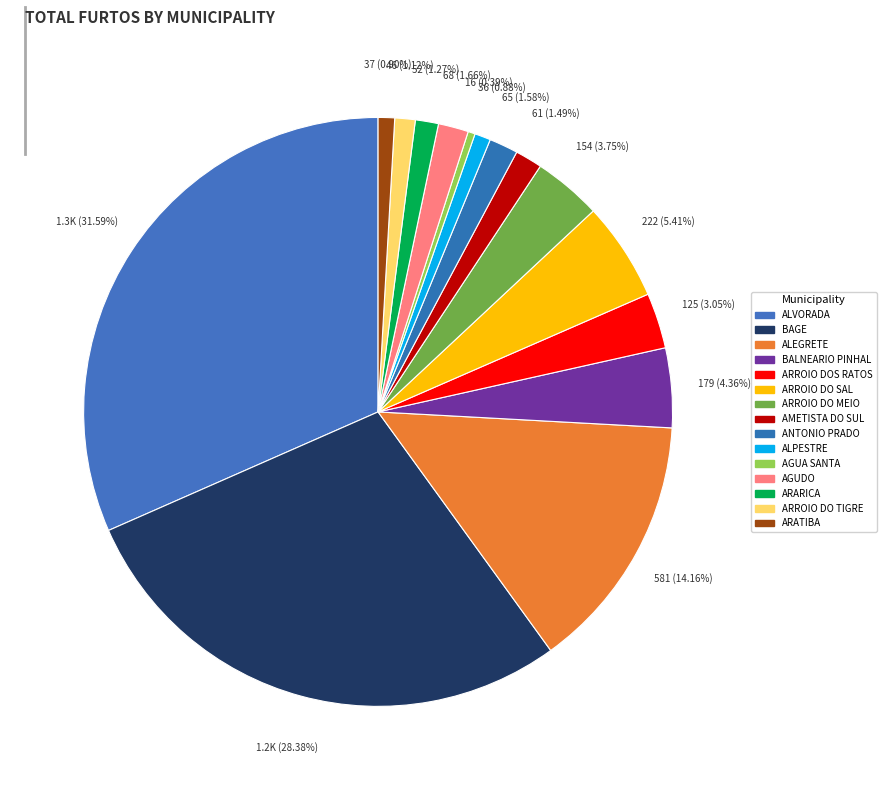

Which has a higher value, ARROIO DOS RATOS or BALNEARIO PINHAL?

BALNEARIO PINHAL